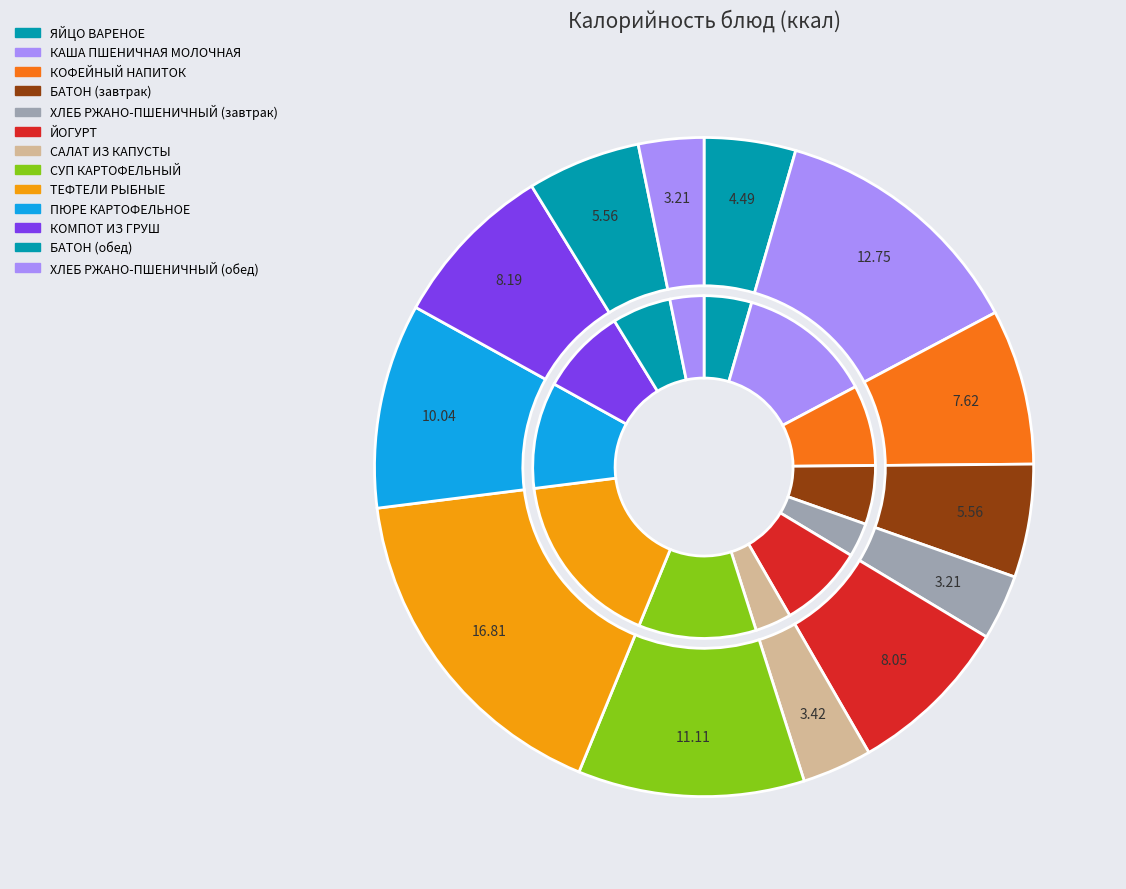

To the nearest percent, what is the difference between the largest and smallest slice percentages?

14%